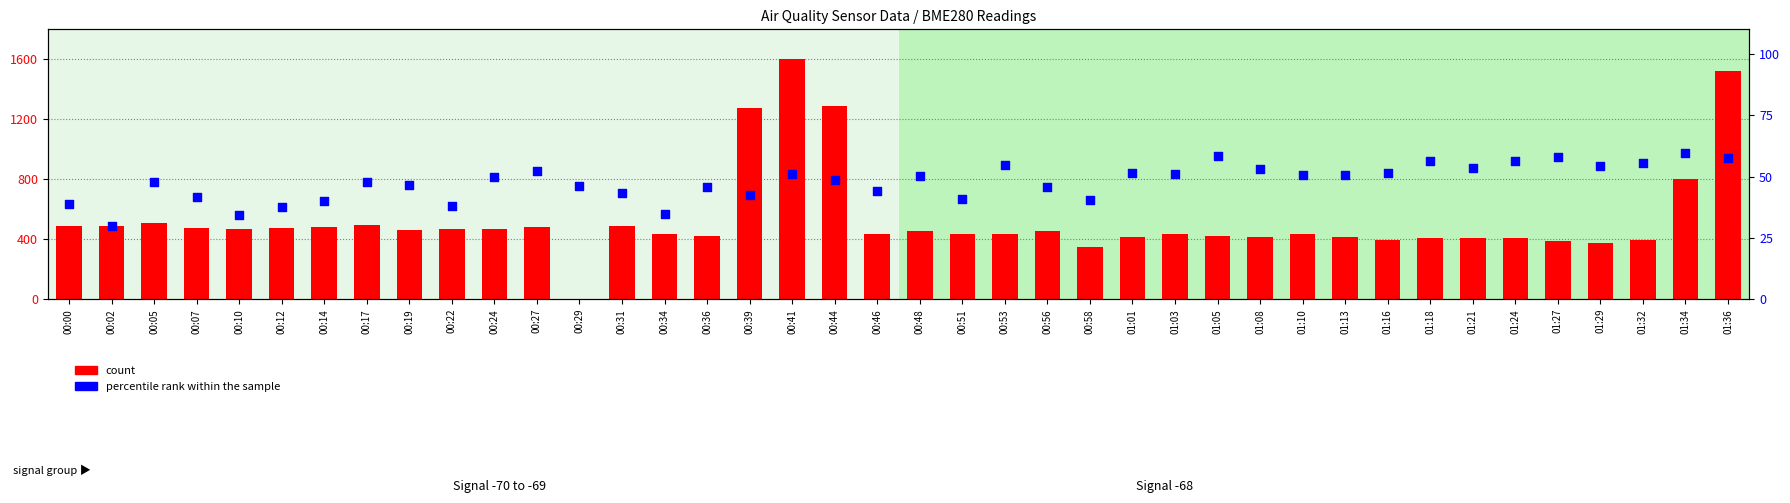

Is the value of percentile rank within the sample at 00:27 greater than the value of count at 00:46?

No